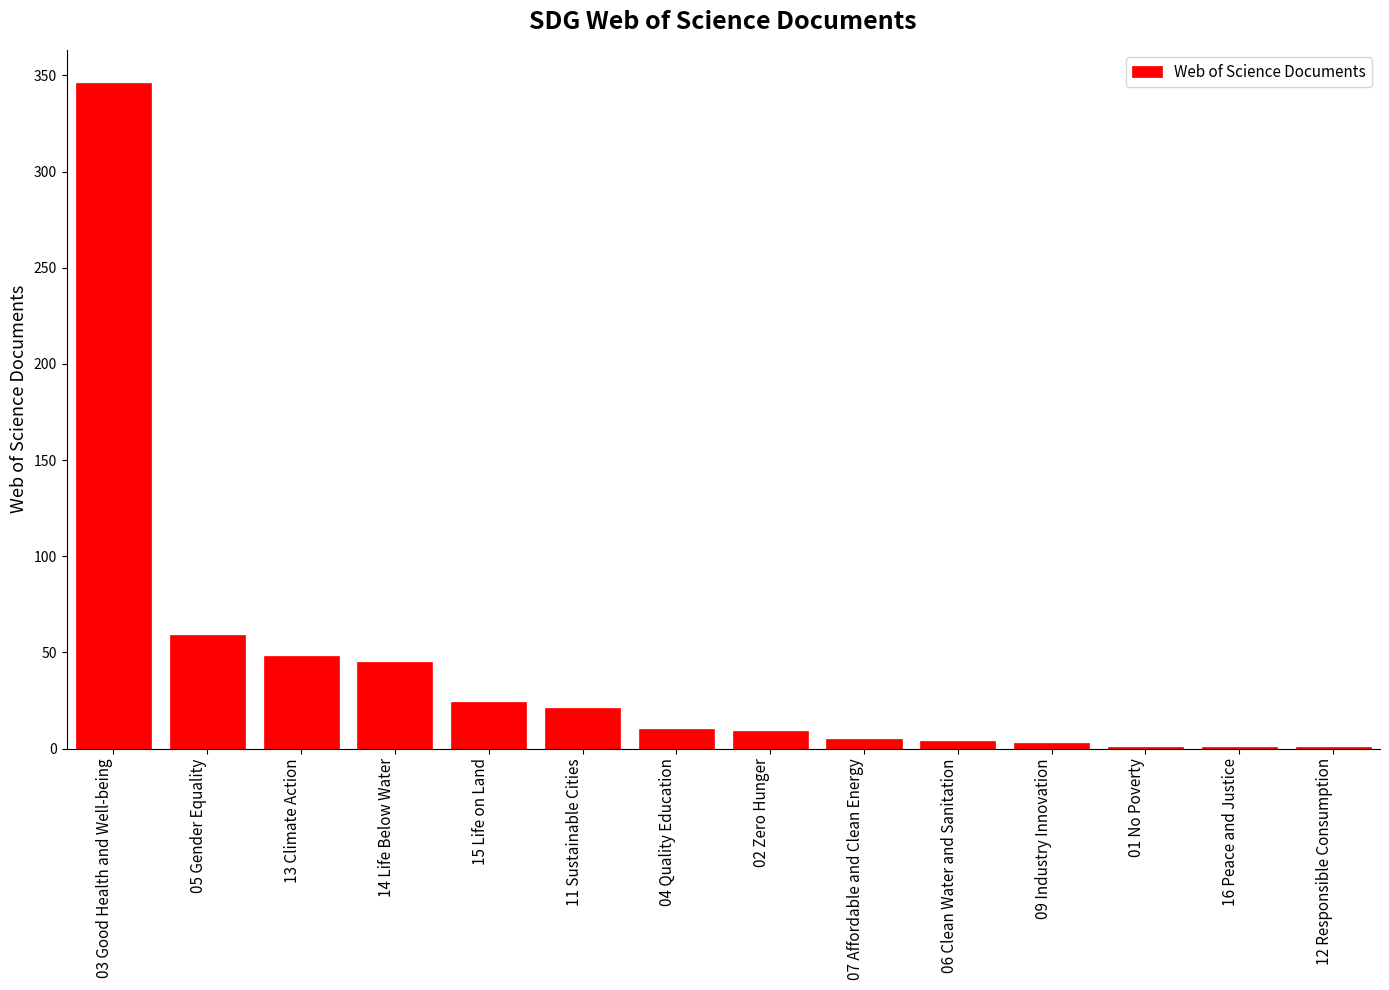

What is the greatest value displayed?

346